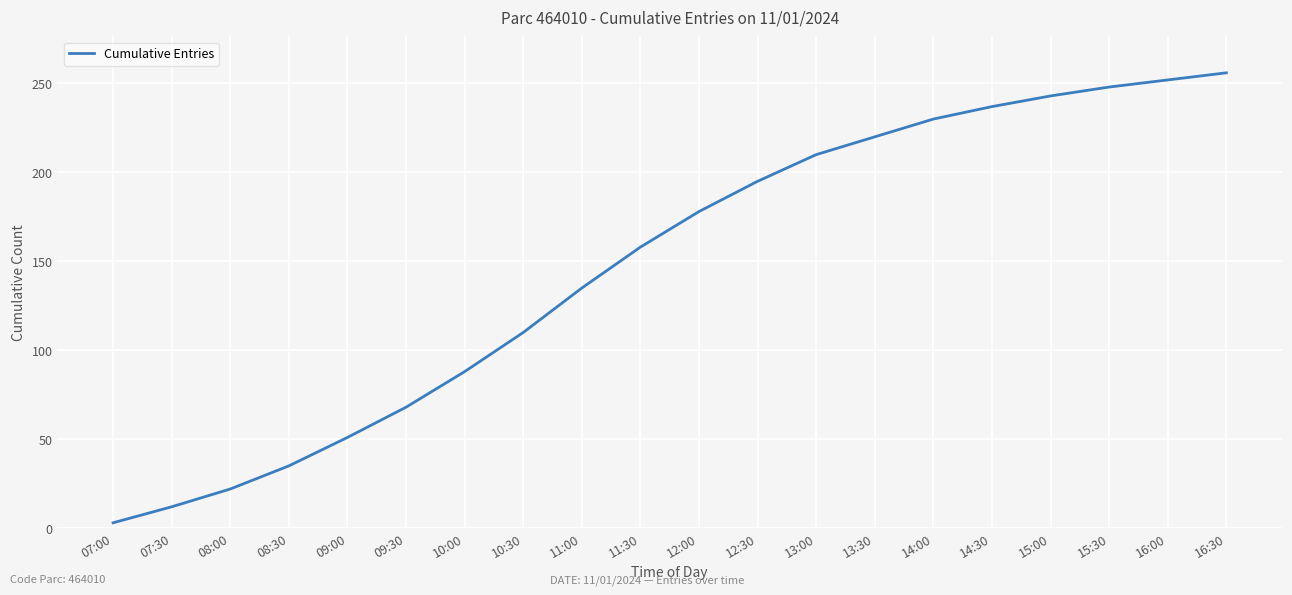

List the labels in order of value, largest first.

16:30, 16:00, 15:30, 15:00, 14:30, 14:00, 13:30, 13:00, 12:30, 12:00, 11:30, 11:00, 10:30, 10:00, 09:30, 09:00, 08:30, 08:00, 07:30, 07:00